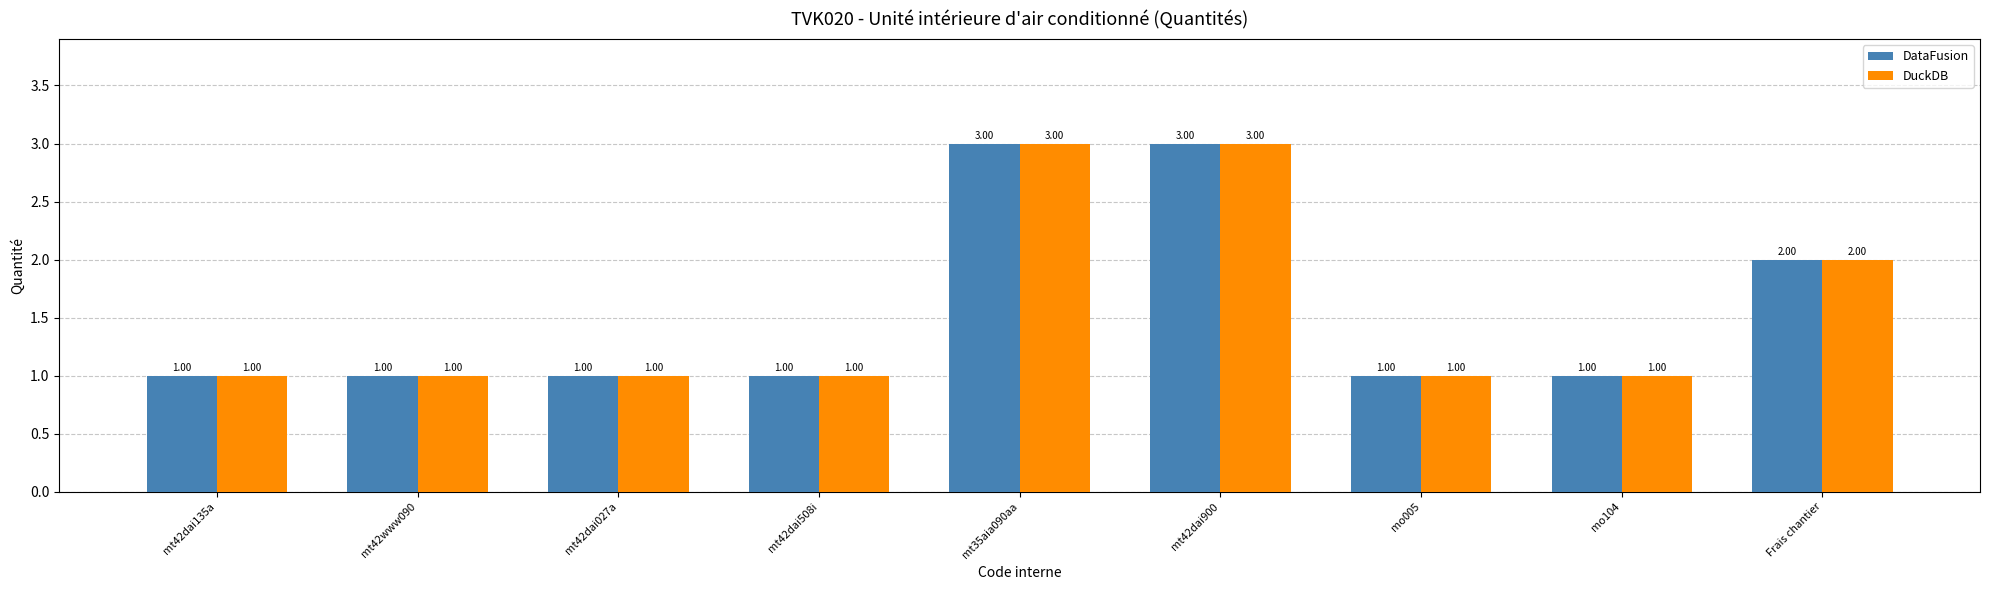

What is the sum of all DataFusion values?

14